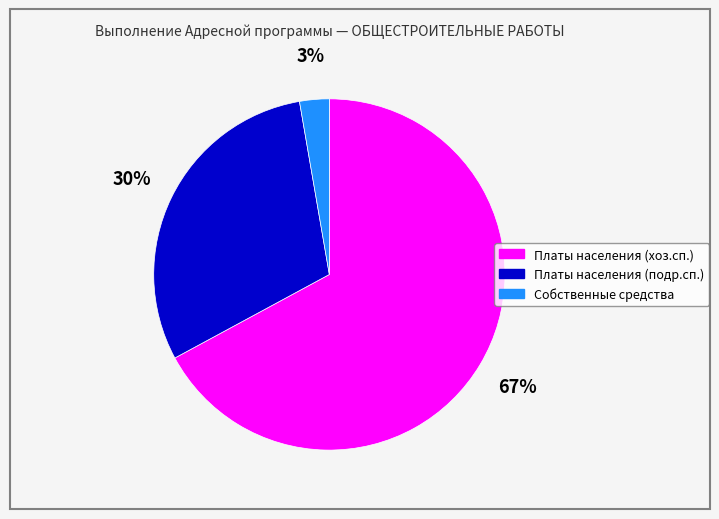

To the nearest percent, what is the average slice percentage?

33%